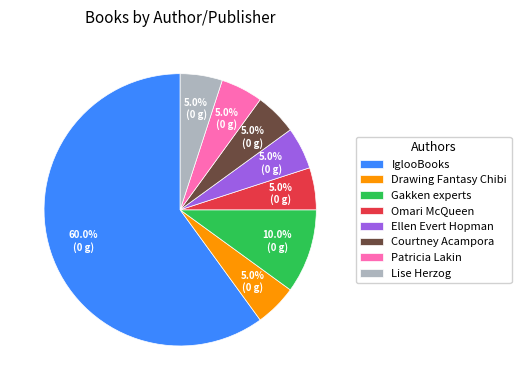

Do Gakken experts and IglooBooks together represent more than half of the pie?

Yes